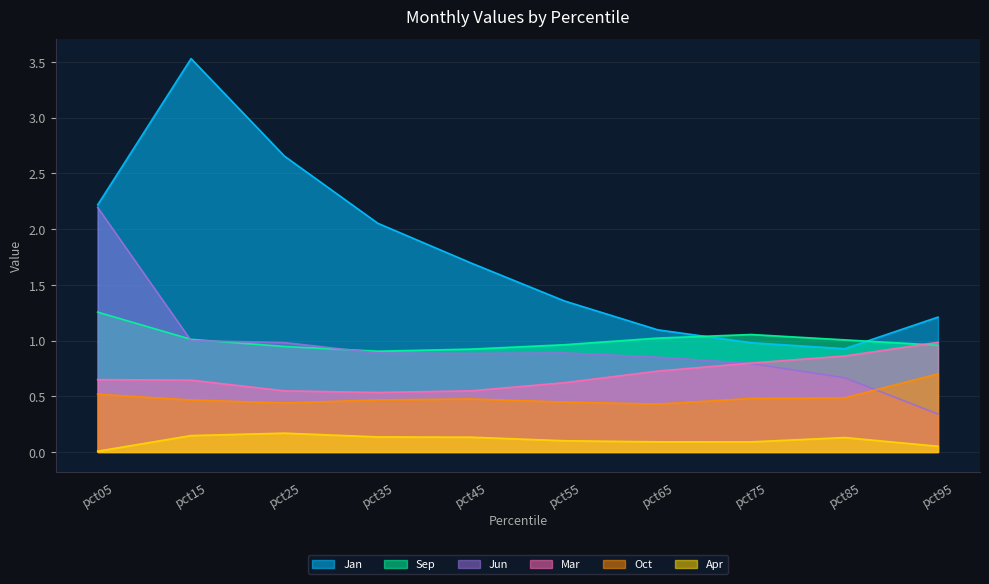

What is the difference between the maximum and minimum values in the Jun series?

1.9